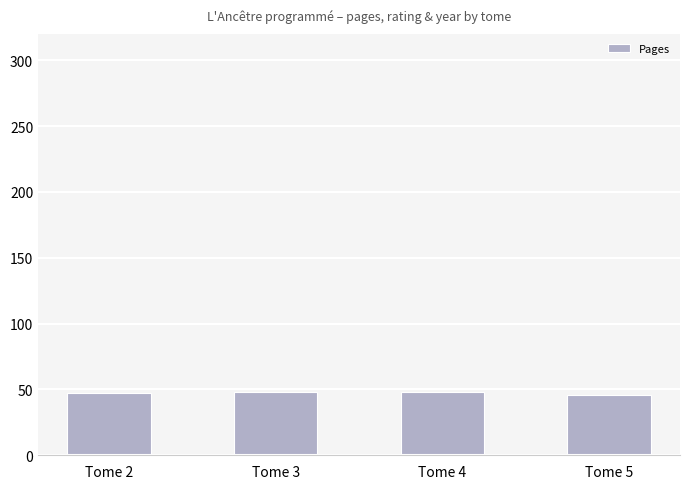

True or false: the data shows 46 at Tome 5.

True